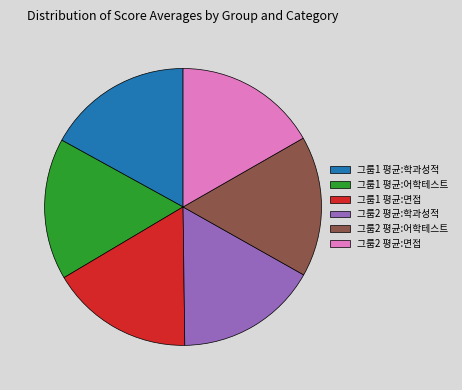

Do 그룹2 평균:면접 and 그룹2 평균:어학테스트 together represent more than half of the pie?

No